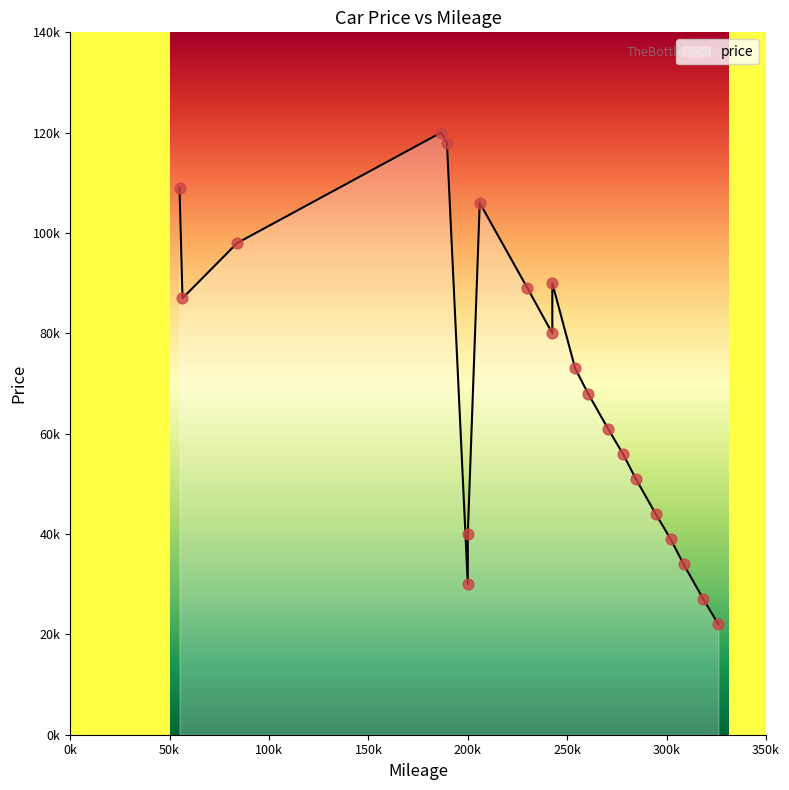

Which has a higher value, 8 or 5?

8